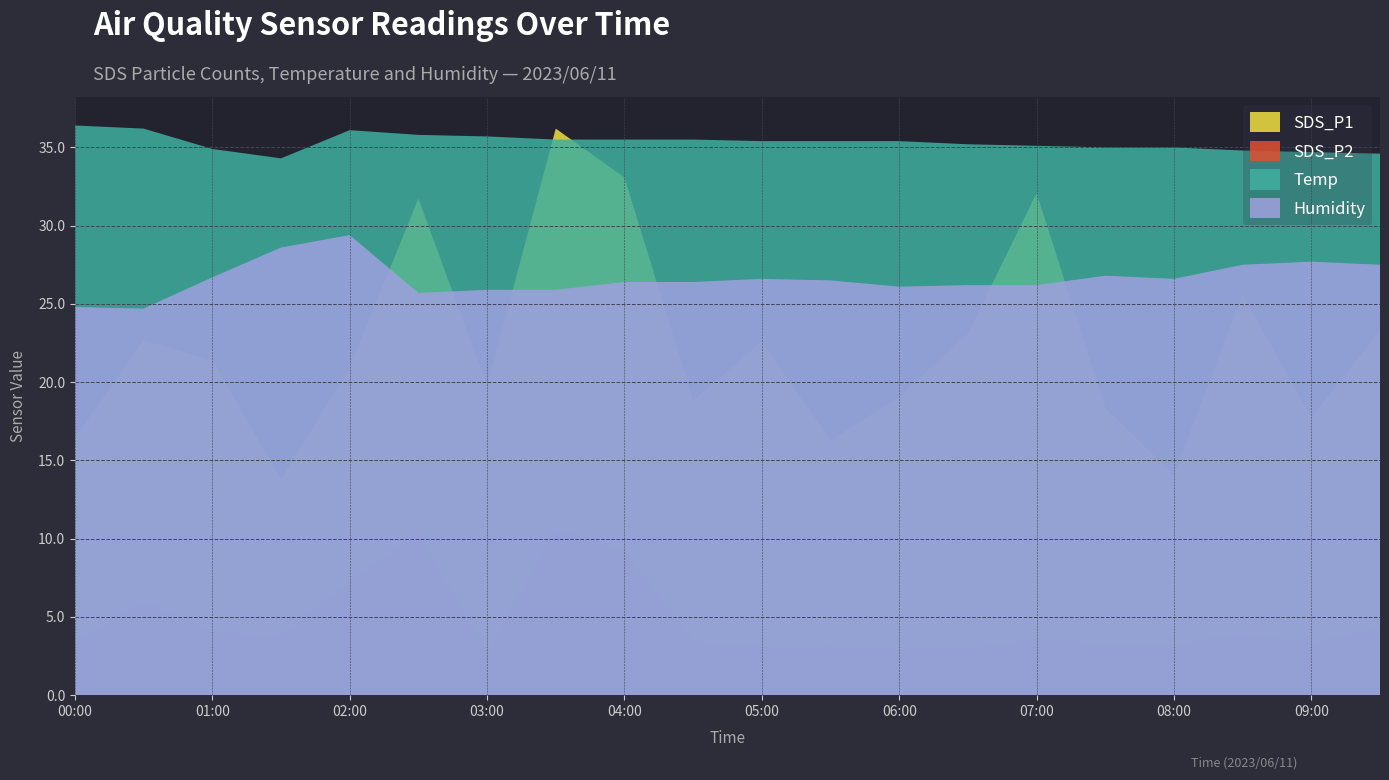

Reading right to left, extract all data points from this chart.

SDS_P1: 09:30=23.3	09:00=17.7	08:30=25.6	08:00=14.1	07:30=18.4	07:00=32.1	06:30=23.1	06:00=19.1	05:30=16.2	05:00=22.6	04:30=18.8	04:00=33.1	03:30=36.2	03:00=19.7	02:30=31.7	02:00=20.9	01:30=13.8	01:00=21.4	00:30=22.7	00:00=16.4
SDS_P2: 09:30=4.3	09:00=3.4	08:30=4.0	08:00=3.3	07:30=3.3	07:00=3.7	06:30=3.0	06:00=3.0	05:30=3.1	05:00=3.1	04:30=3.5	04:00=9.2	03:30=10.6	03:00=2.9	02:30=10.3	02:00=7.3	01:30=3.8	01:00=4.1	00:30=6.0	00:00=3.3
Temp: 09:30=34.6	09:00=34.7	08:30=34.8	08:00=35.0	07:30=35.0	07:00=35.1	06:30=35.2	06:00=35.4	05:30=35.4	05:00=35.4	04:30=35.5	04:00=35.5	03:30=35.5	03:00=35.7	02:30=35.8	02:00=36.1	01:30=34.3	01:00=34.9	00:30=36.2	00:00=36.4
Humidity: 09:30=27.5	09:00=27.7	08:30=27.5	08:00=26.6	07:30=26.8	07:00=26.2	06:30=26.2	06:00=26.1	05:30=26.5	05:00=26.6	04:30=26.4	04:00=26.4	03:30=25.9	03:00=25.9	02:30=25.7	02:00=29.4	01:30=28.6	01:00=26.7	00:30=24.7	00:00=24.8